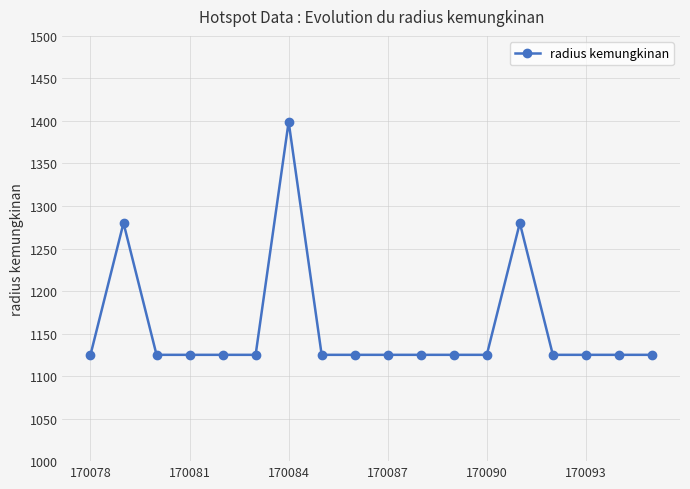

True or false: there are more than 1 points higher than both neighbors.

True